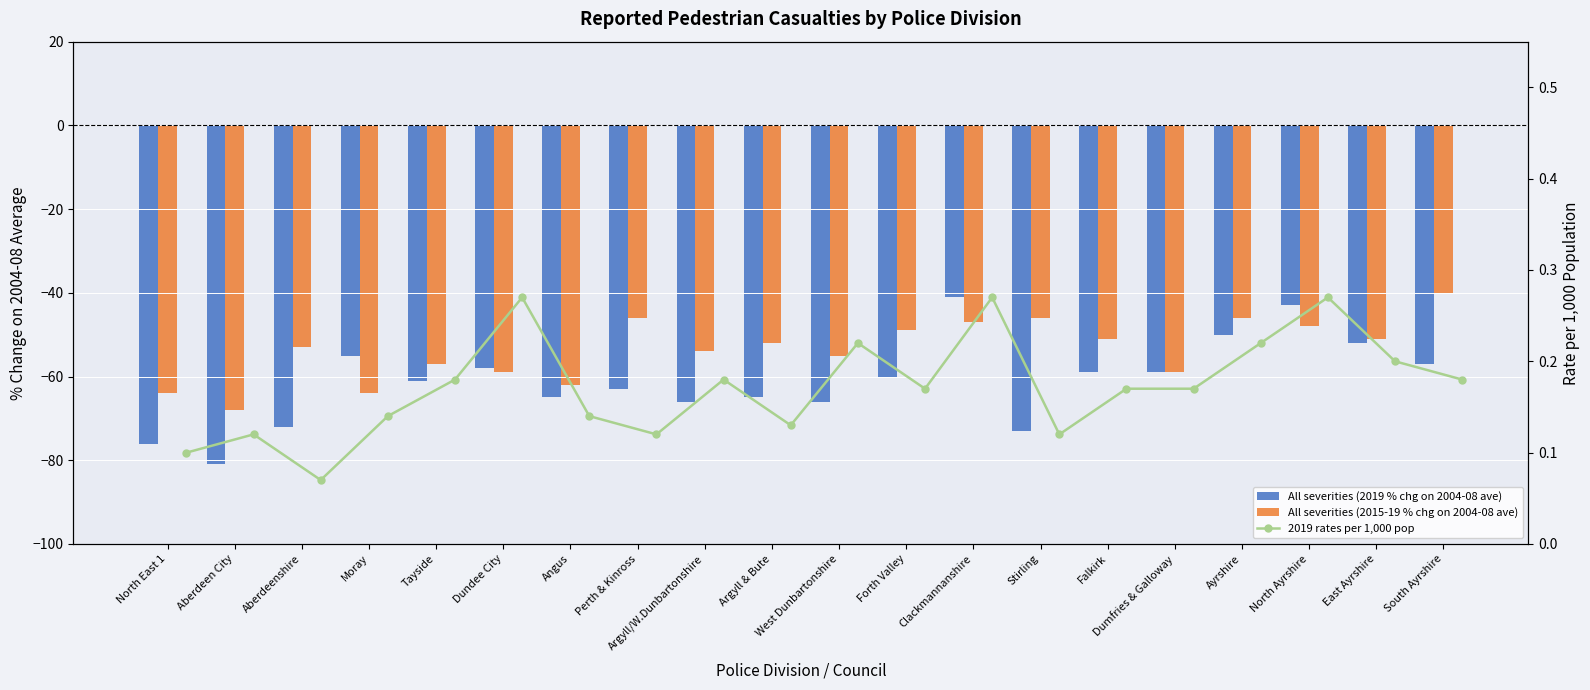

What value does the All severities (2019 % chg on 2004-08 ave) series have at Clackmannanshire?

-41.0